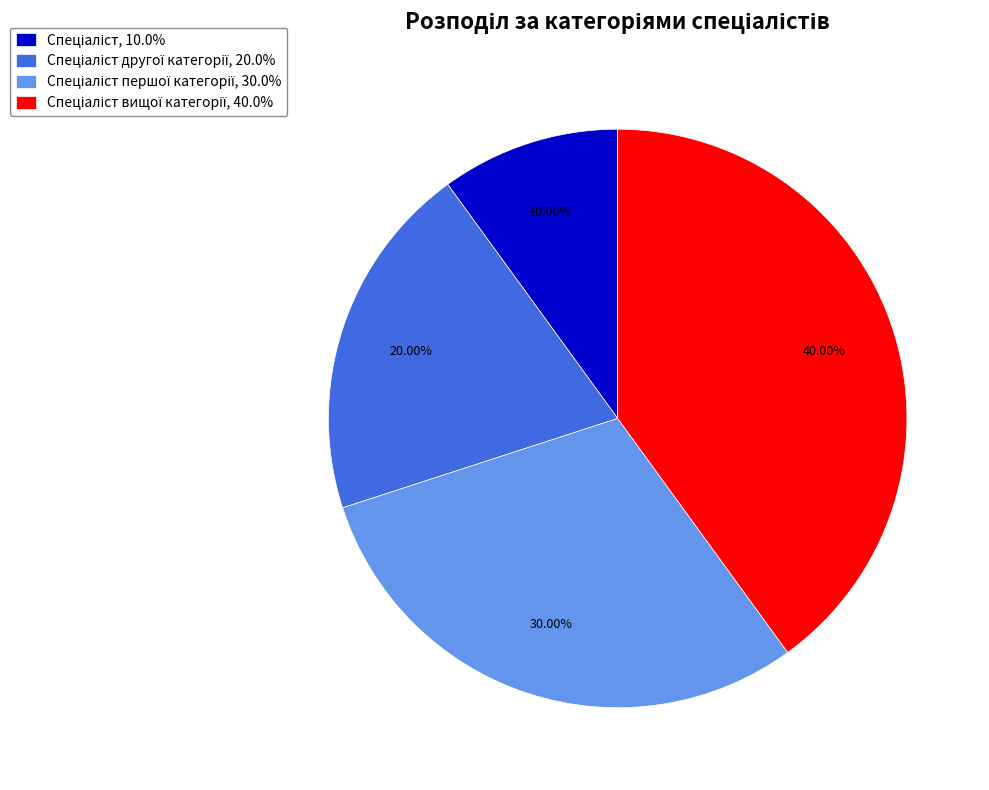

Does any single category account for the majority?

No